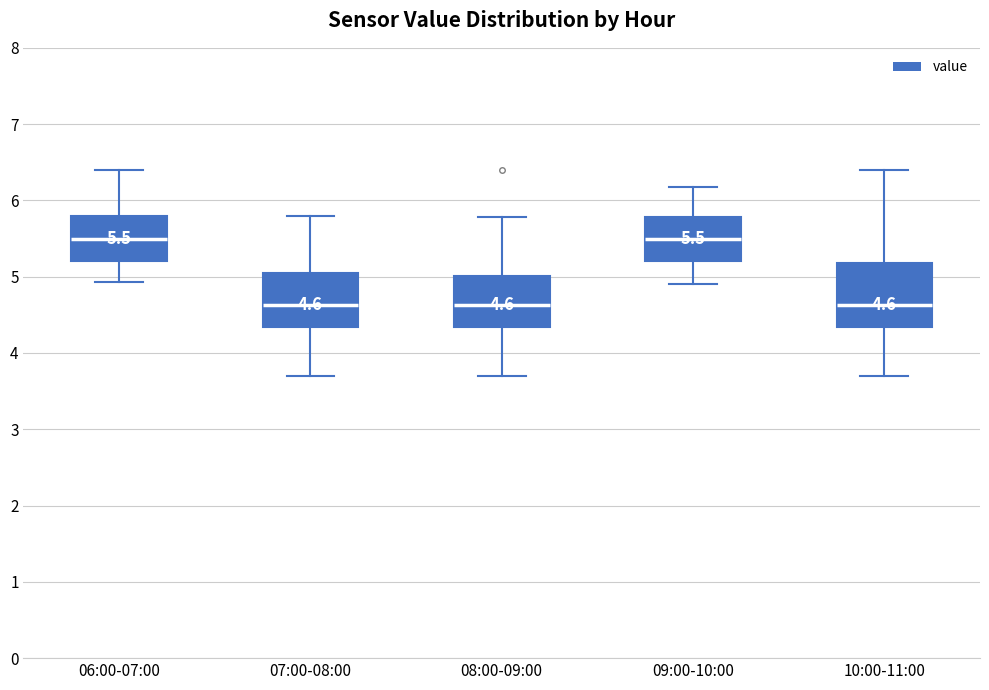

Comparing the boxes themselves (not the whiskers), which one is the tallest?

10:00-11:00